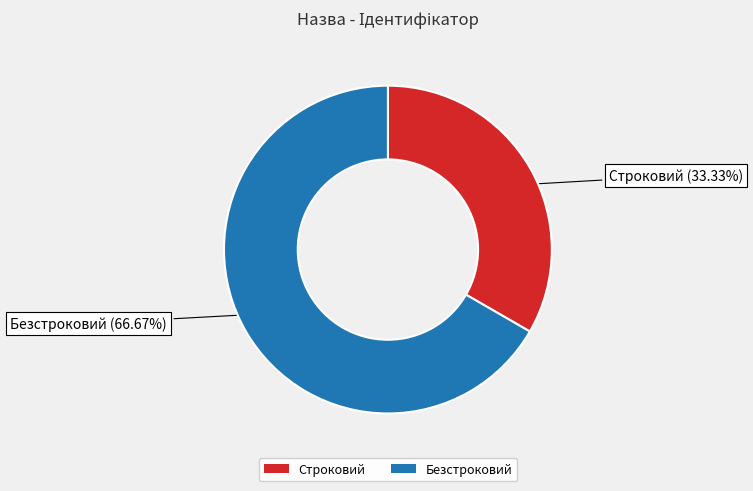

Which category has the smallest portion of the pie?

Строковий